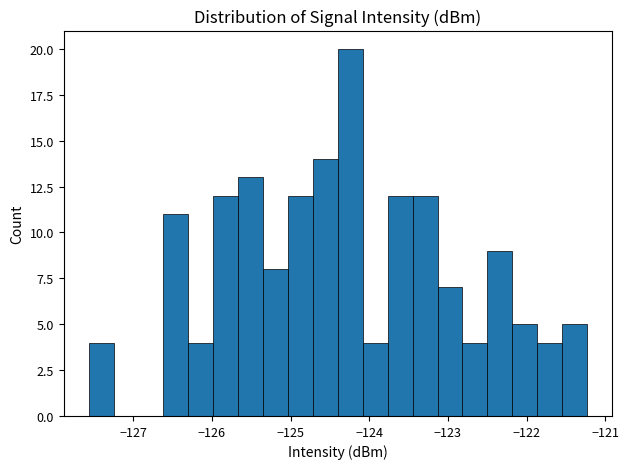

Around what value on the x-axis is the tallest bar? Give the approximate position of its centre, as read against the axis.

-124.2